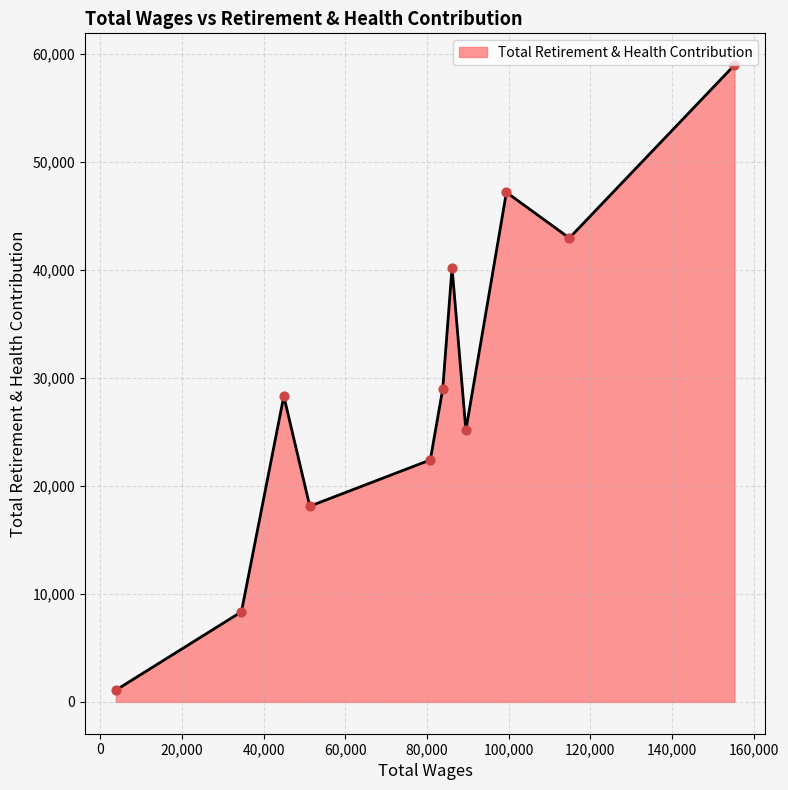

What is the maximum value shown in the chart?

58992